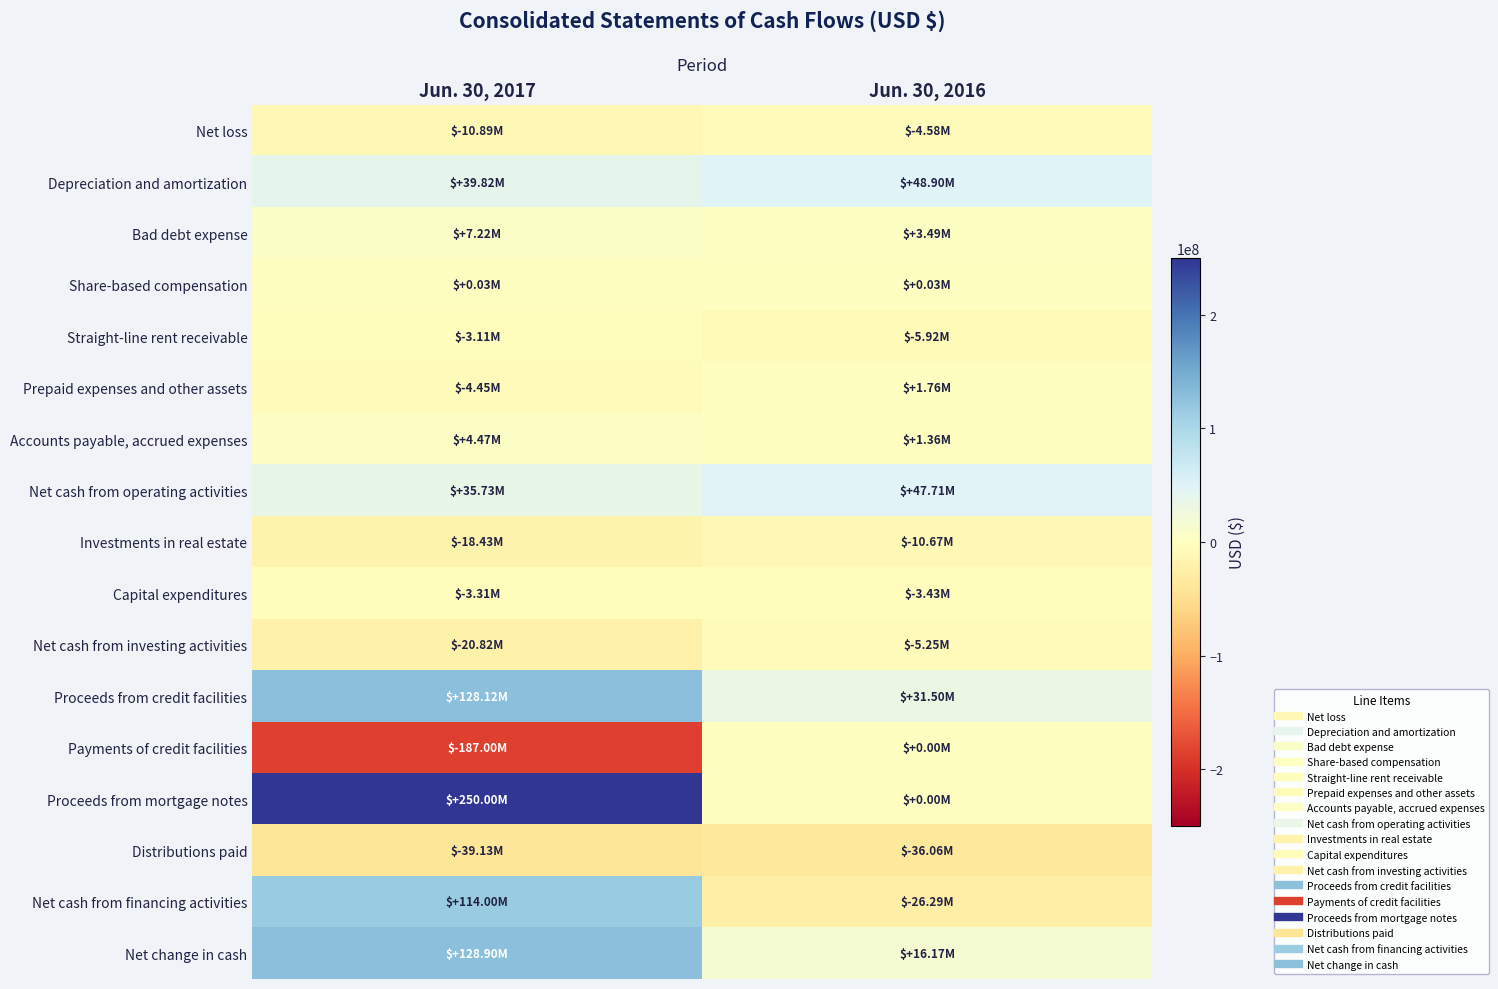

Count the number of categories in the chart.

2